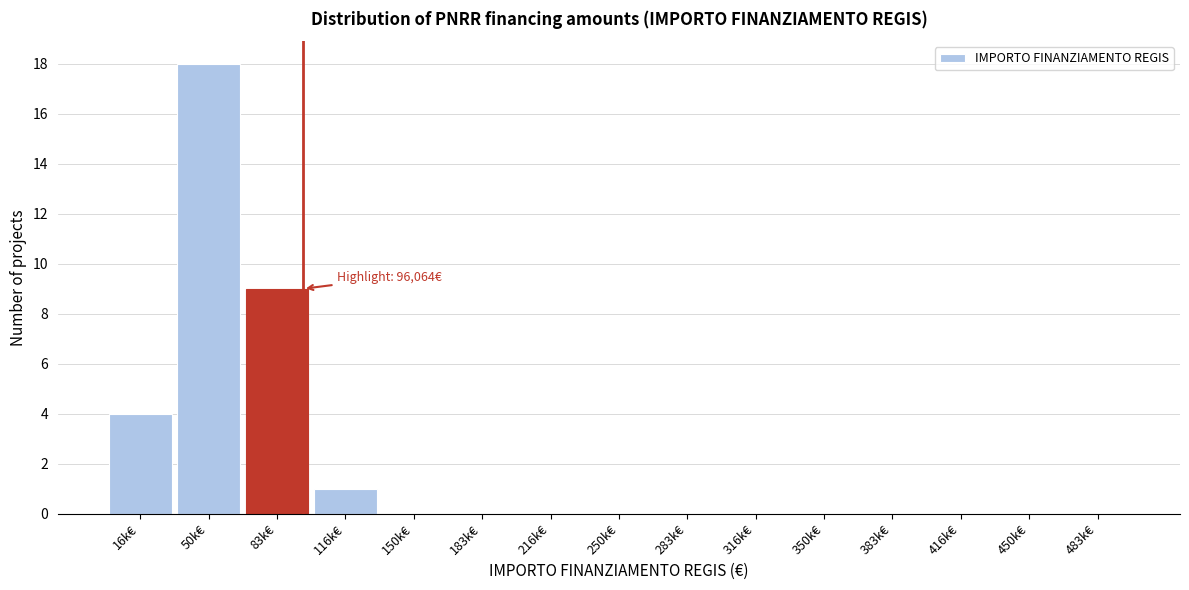

Reading right to left, what are all the values shown in this chart?

483k€=0	450k€=0	416k€=0	383k€=0	350k€=0	316k€=0	283k€=0	250k€=0	216k€=0	183k€=0	150k€=0	116k€=1	83k€=9	50k€=18	16k€=4